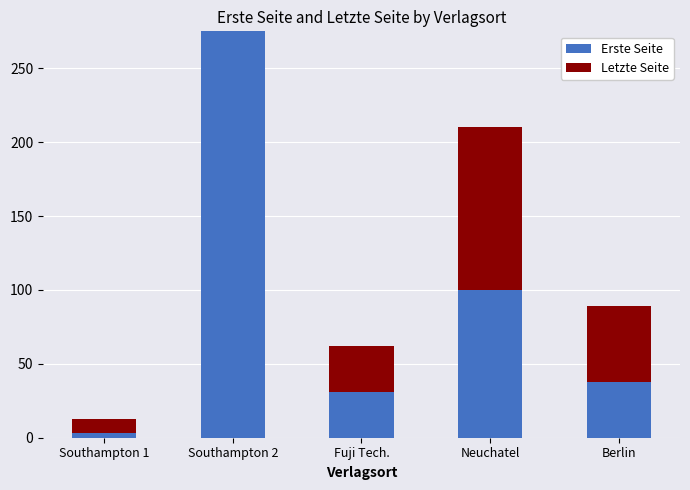

Reading left to right, transcribe the values for Erste Seite.

Southampton 1=3	Southampton 2=275	Fuji Tech.=31	Neuchatel=100	Berlin=38